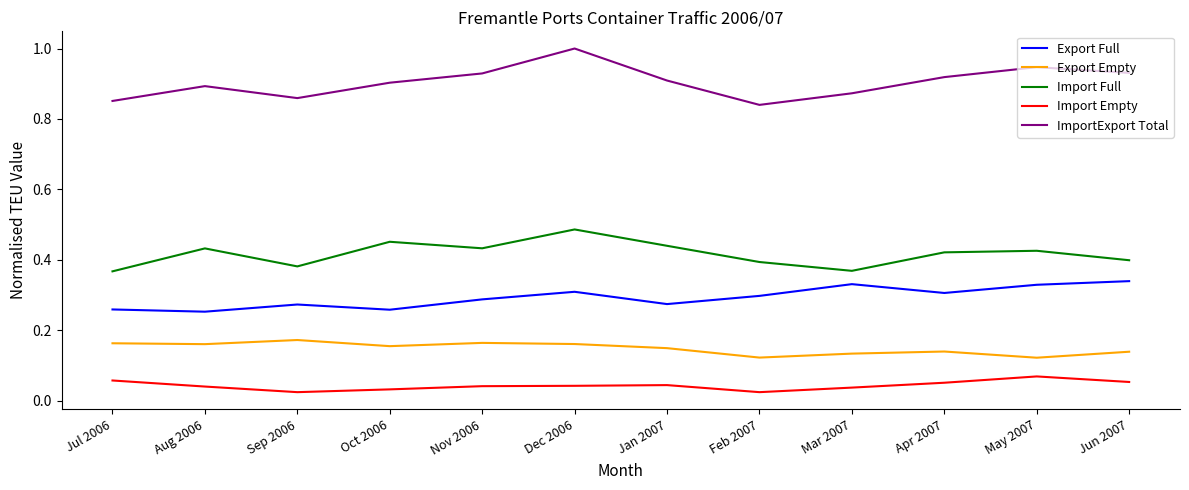

What position from the left is Jul 2006?

1